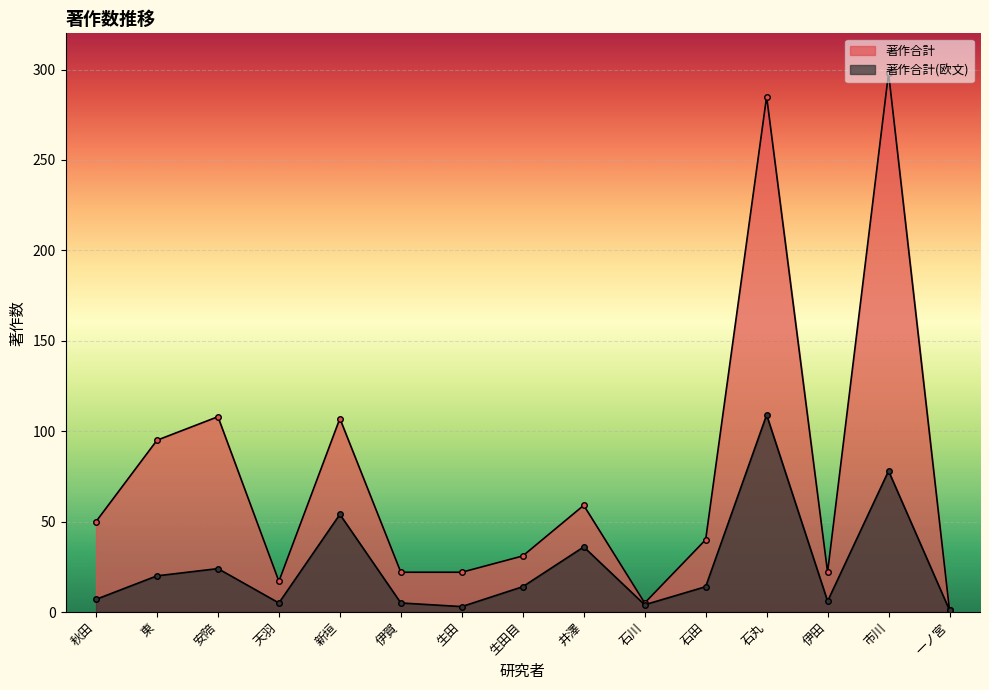

What is the difference between the maximum and second lowest values in the 著作合計(欧文) series?

106